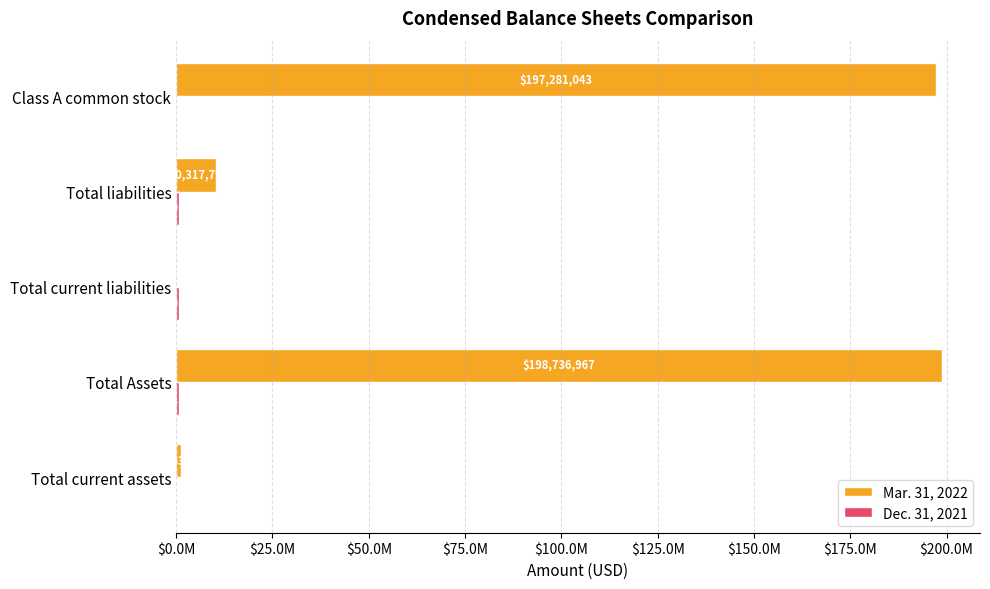

What are all the series names shown in the legend?

Mar. 31, 2022, Dec. 31, 2021